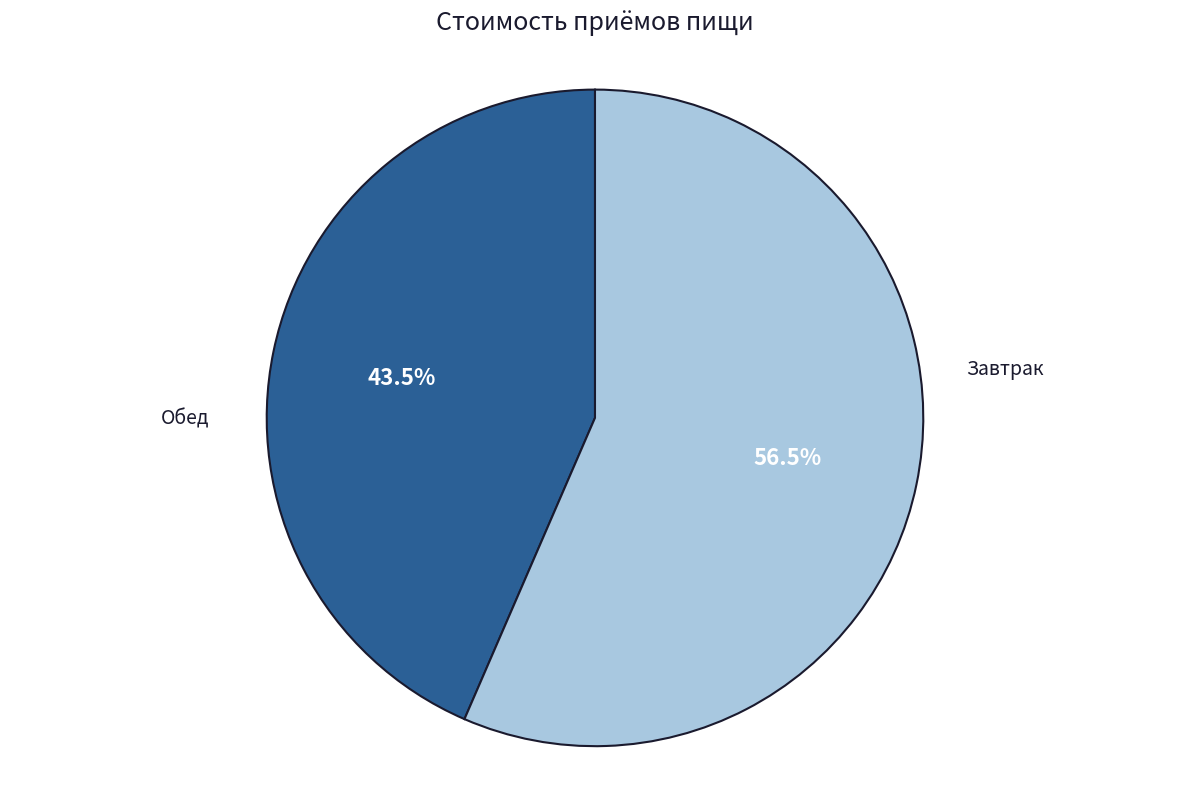

Is there any slice that represents more than half of the pie?

Yes